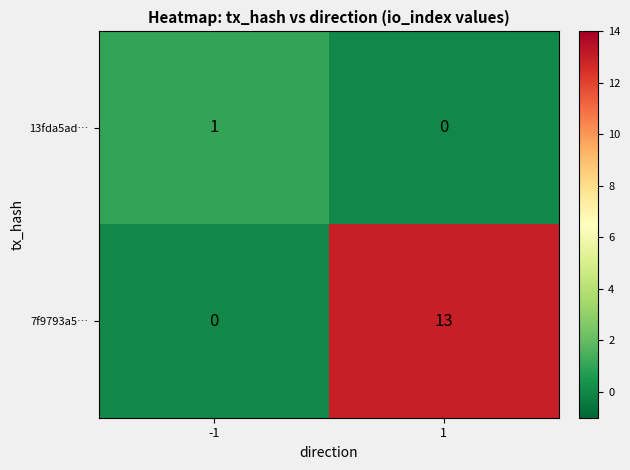

What value does the 7f9793a5… series have at 1?

13